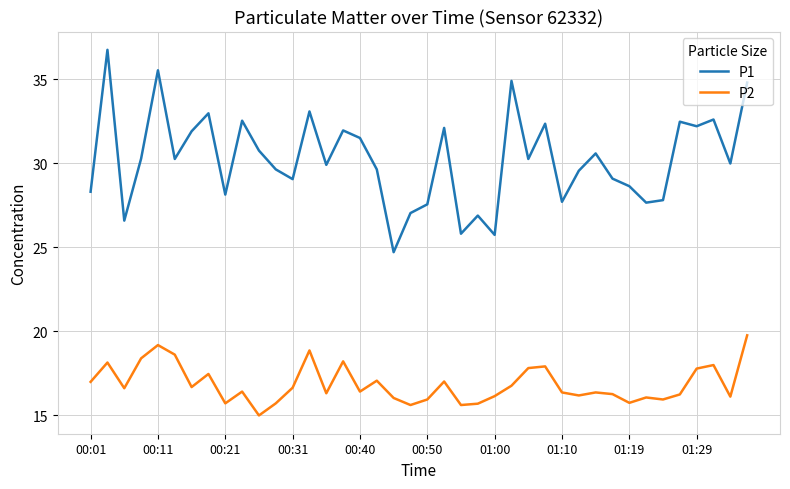

At how many categories does at least one series exceed 26?

37